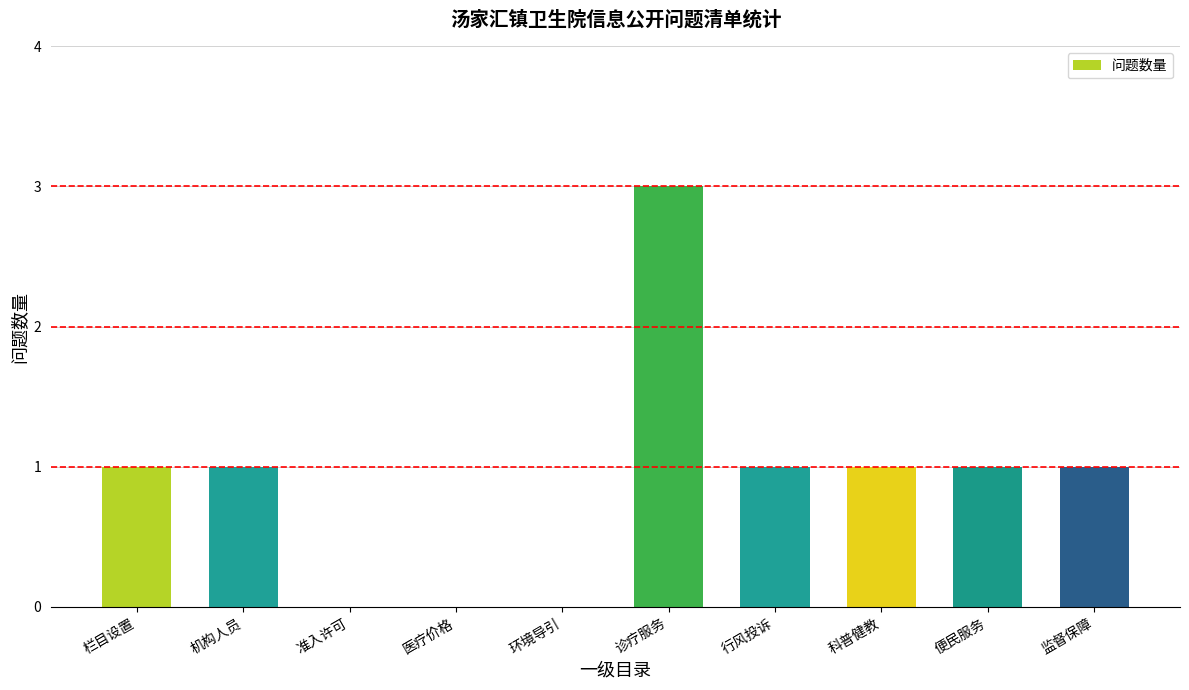

What is the greatest value displayed?

3